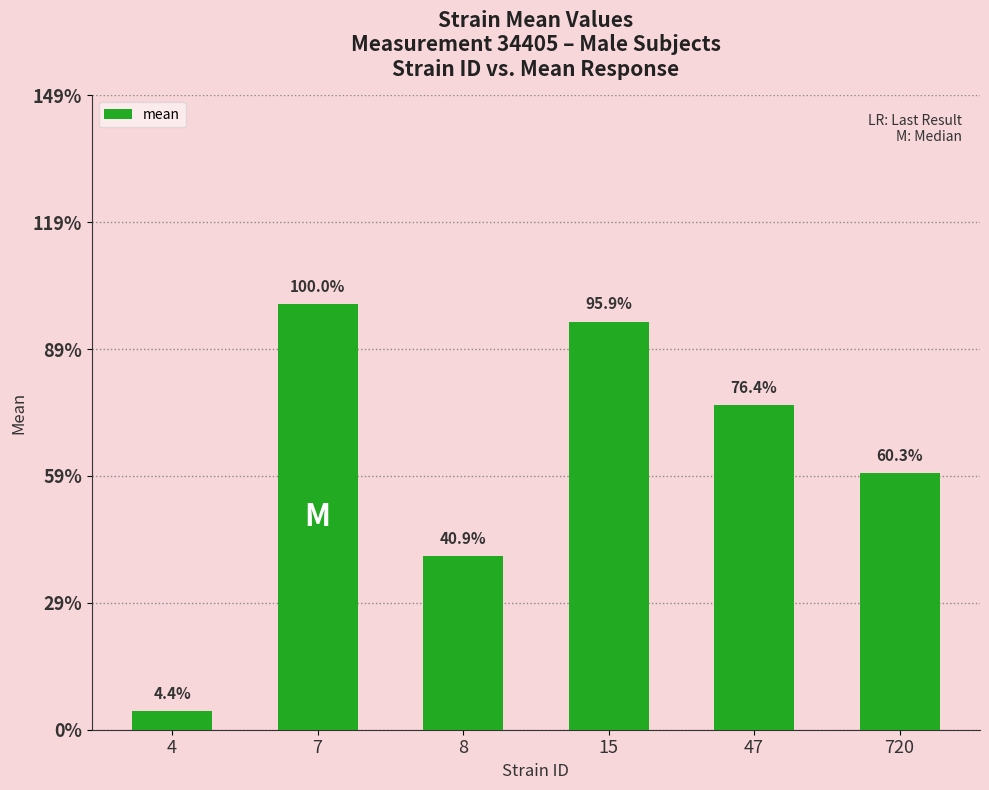

Rank the categories by value from lowest to highest.

4, 8, 720, 47, 15, 7